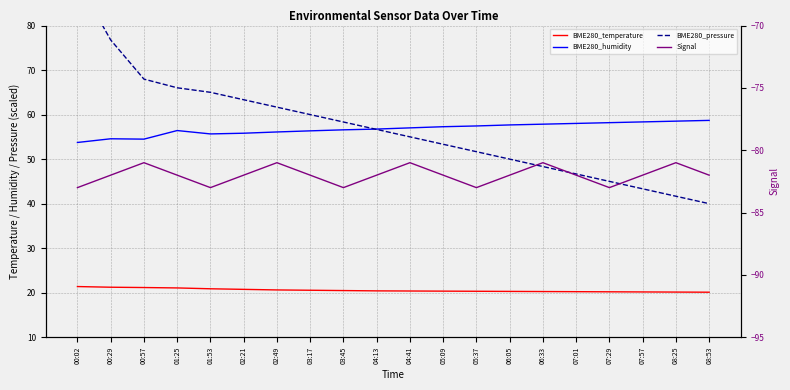

What is the difference between the second highest and minimum values in the BME280_temperature series?

1.1